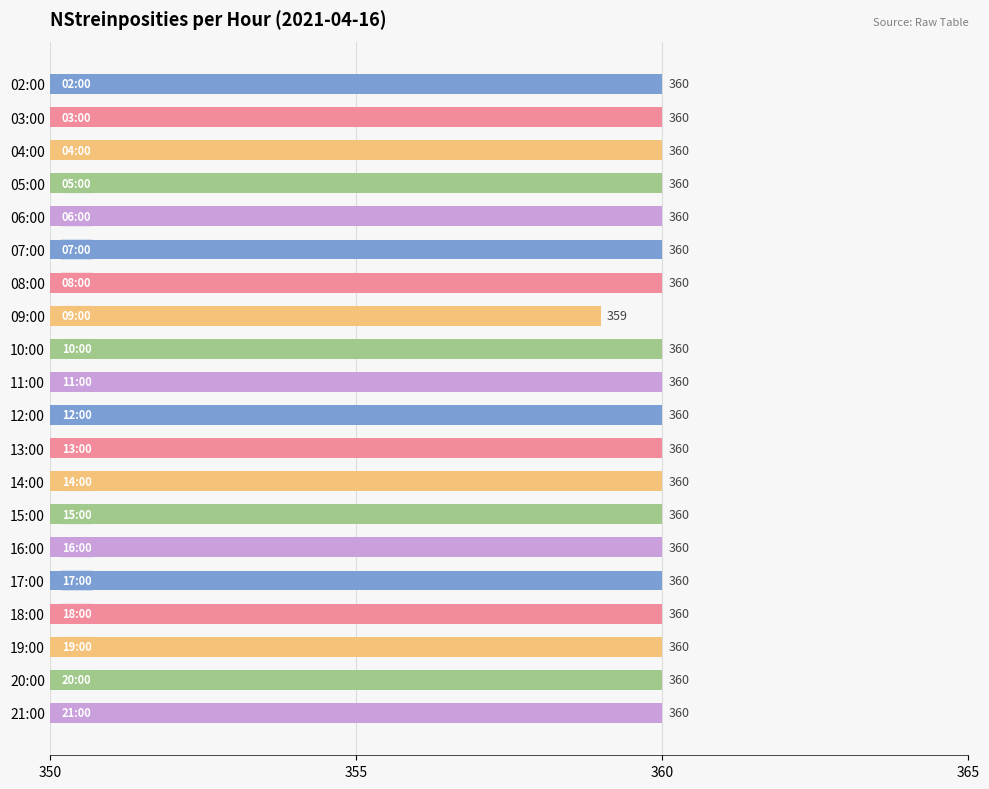

Reading top to bottom, what are all the values shown in this chart?

02:00=360	03:00=360	04:00=360	05:00=360	06:00=360	07:00=360	08:00=360	09:00=359	10:00=360	11:00=360	12:00=360	13:00=360	14:00=360	15:00=360	16:00=360	17:00=360	18:00=360	19:00=360	20:00=360	21:00=360